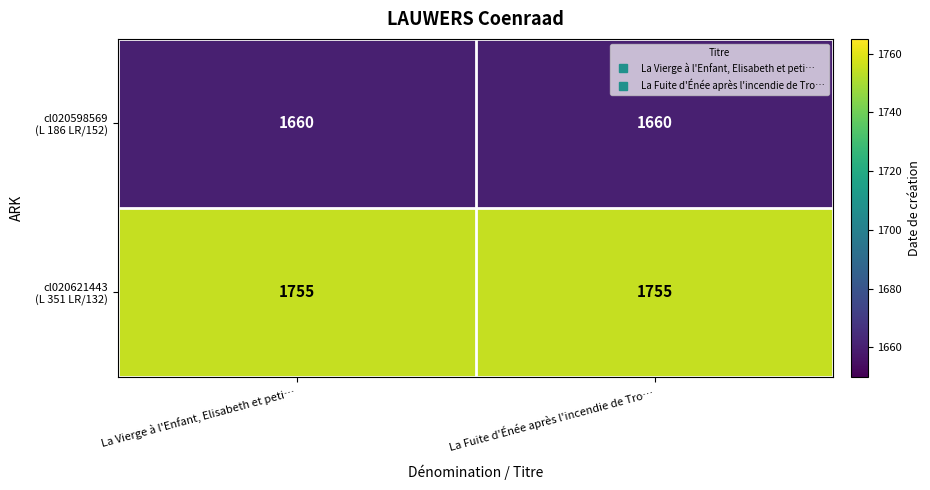

What is the greatest value displayed?

1755